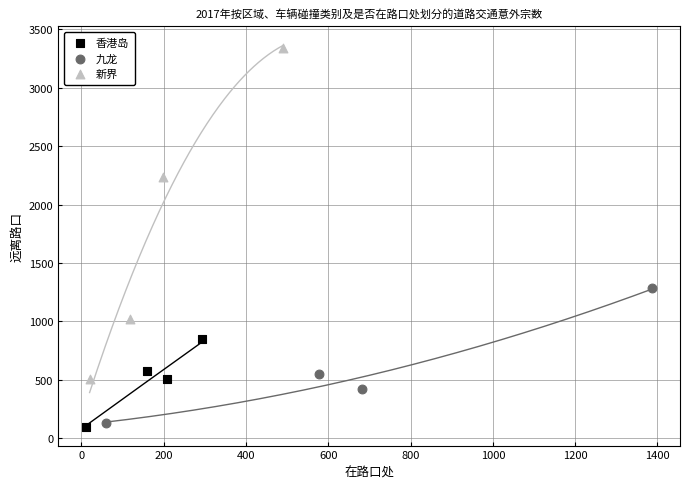

Which series contains the highest Y value?

新界